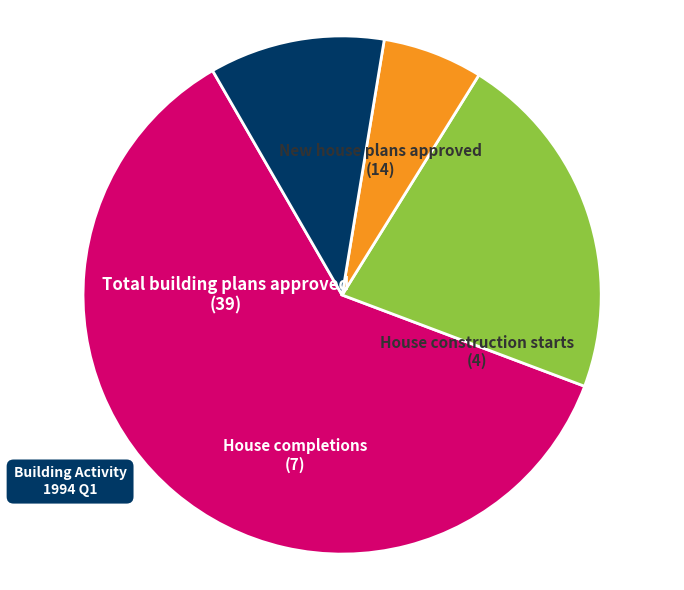

How many segments does this pie chart have?

4